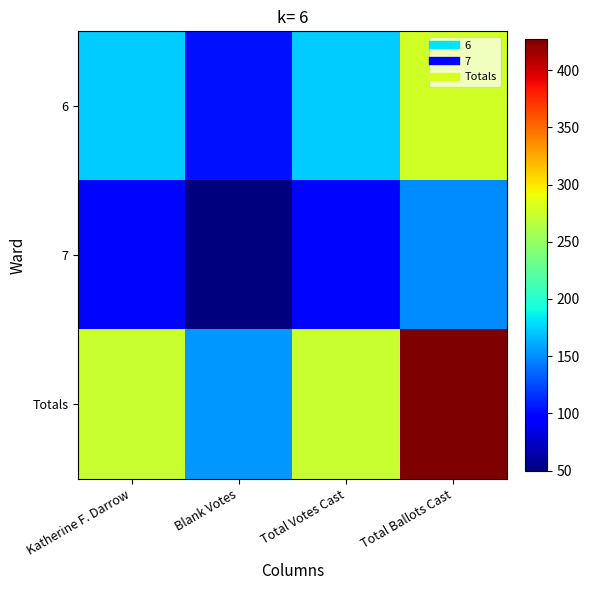

What is the spread (max minus min) of values at Total Ballots Cast?

277